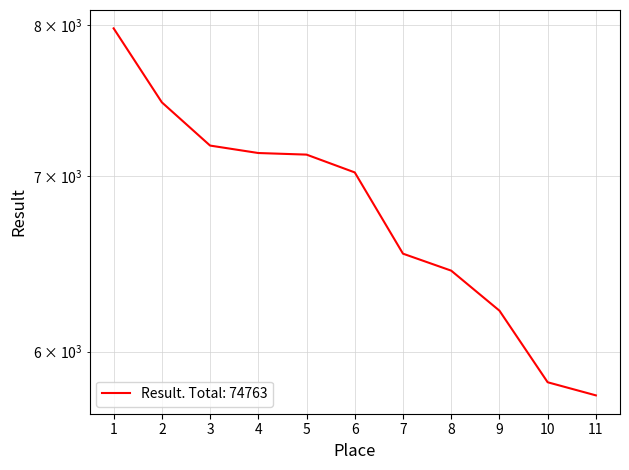

How many data points are above 7025?

5